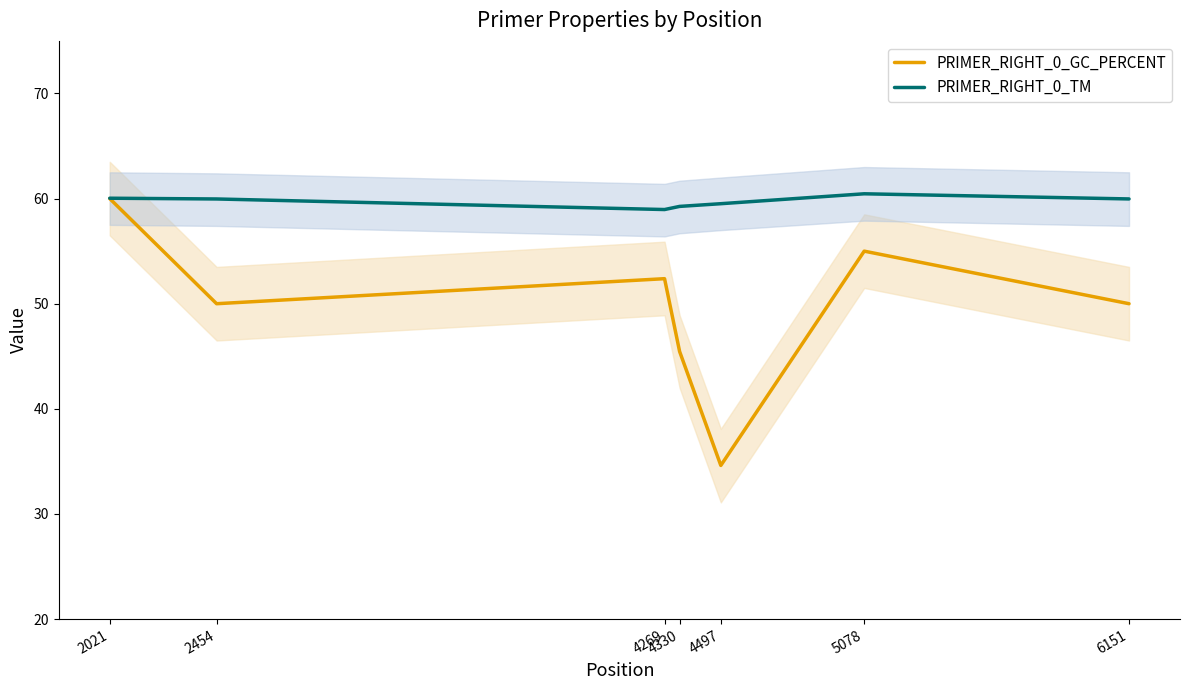

What is the smallest value displayed?

34.6